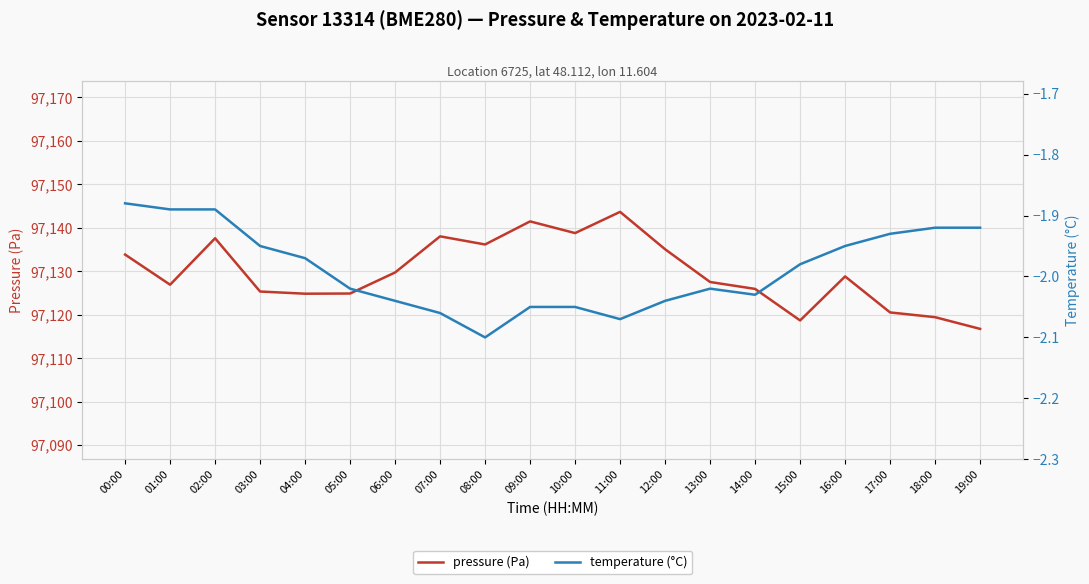

True or false: pressure (Pa) has more than 2 interior local peaks.

True